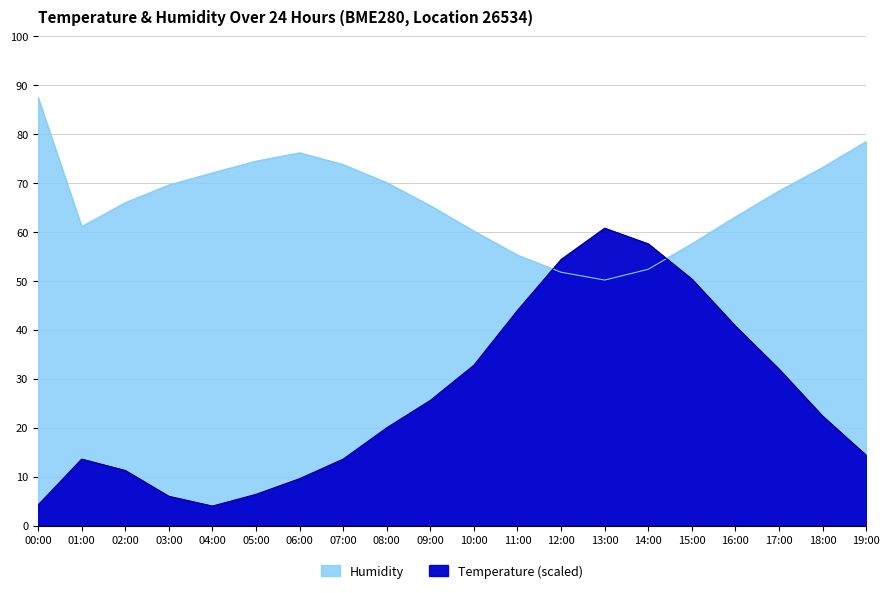

How many lines are shown in the chart?

2